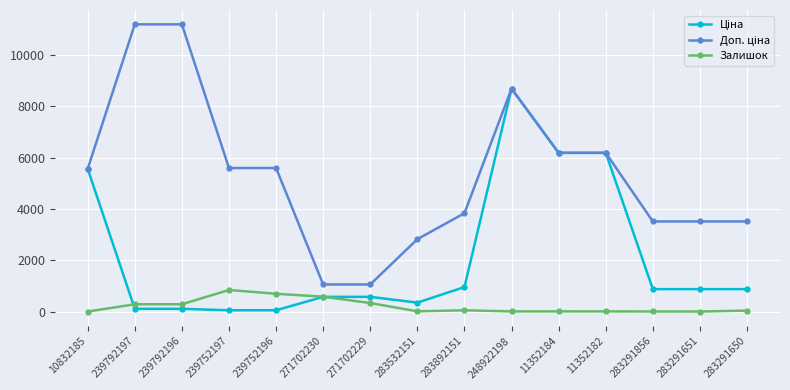

True or false: Залишок has more than 0 interior local peaks.

True